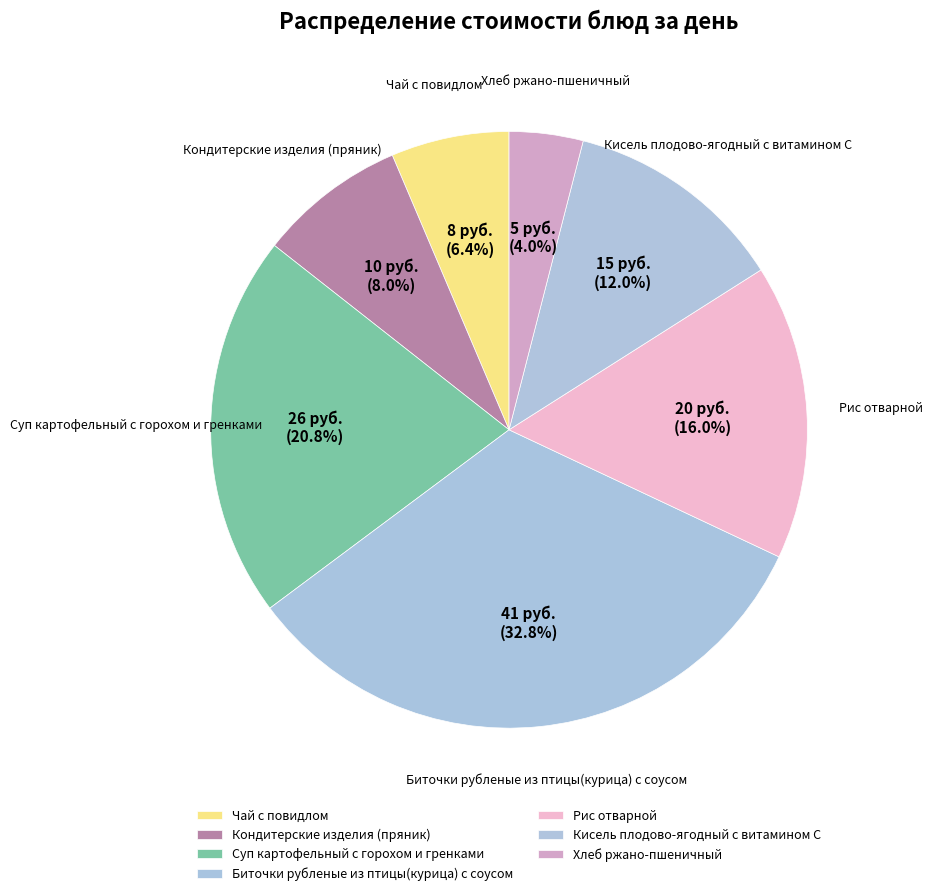

Which category has the biggest portion of the pie?

Биточки рубленые из птицы(курица) с соусом